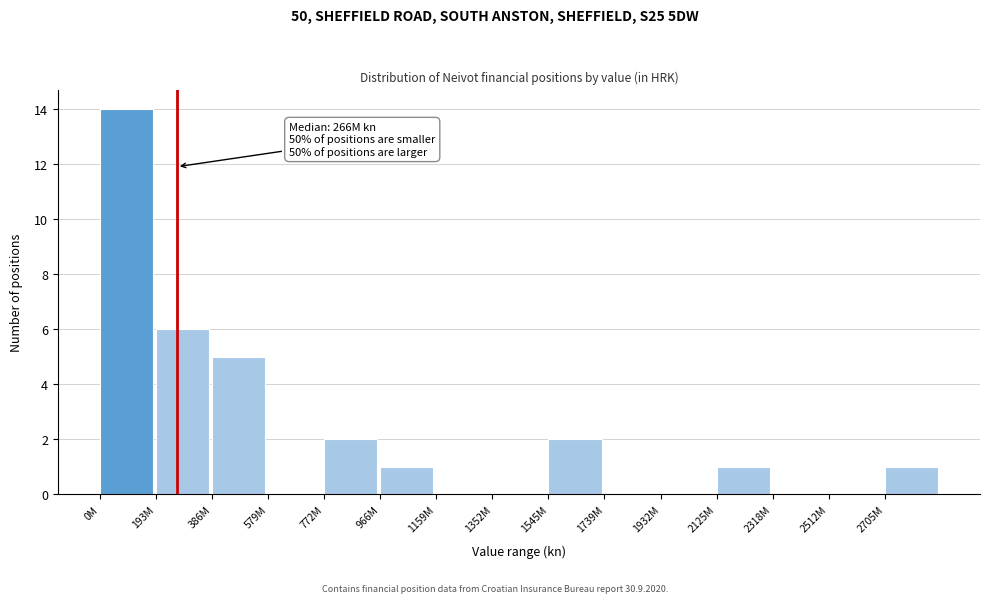

Reading right to left, extract all data points from this chart.

2705M=1	2512M=0	2318M=0	2125M=1	1932M=0	1739M=0	1545M=2	1352M=0	1159M=0	966M=1	772M=2	579M=0	386M=5	193M=6	0M=14